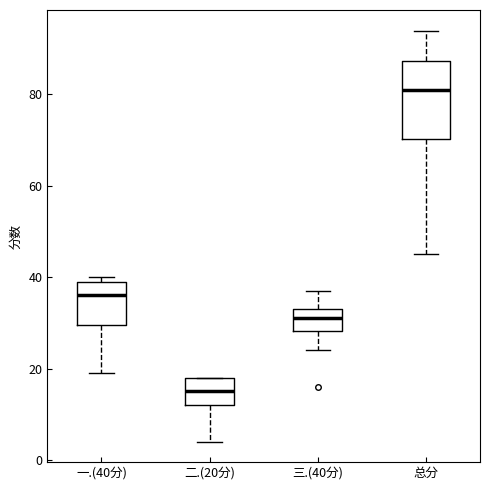

Reading left to right, read every box against the y-axis: the position of its median line, the range the box covers, and the ends of its whiskers. The values are not printed on the chart, so give them approximately, as read against the axis.

一.(40分): median 36, box 30 to 40, whiskers 20 to 40 (just above the box's upper edge)
二.(20分): median 16, box 12 to 18, whiskers 4 to 18
三.(40分): median 32, box 28 to 34, whiskers 24 to 38
总分: median 82, box 70 to 88, whiskers 46 to 94